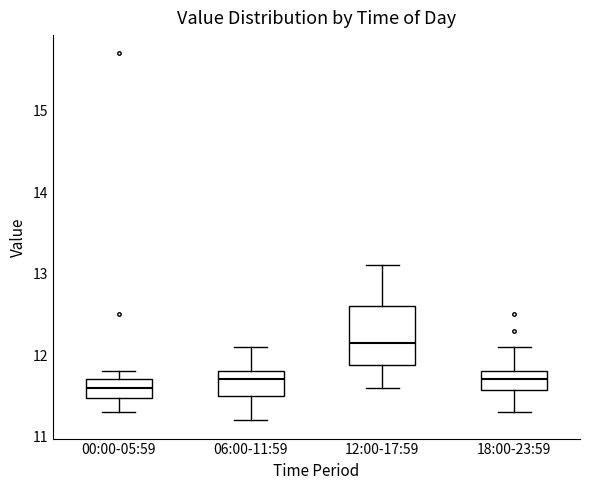

Reading left to right, read every box against the y-axis: the position of its median line, the range the box covers, and the ends of its whiskers. The values are not printed on the chart, so give them approximately, as read against the axis.

00:00-05:59: median 11.6, box 11.5 to 11.7, whiskers 11.3 to 11.8
06:00-11:59: median 11.7, box 11.5 to 11.8, whiskers 11.2 to 12.1
12:00-17:59: median 12.2, box 11.9 to 12.6, whiskers 11.6 to 13.1
18:00-23:59: median 11.7, box 11.6 to 11.8, whiskers 11.3 to 12.1